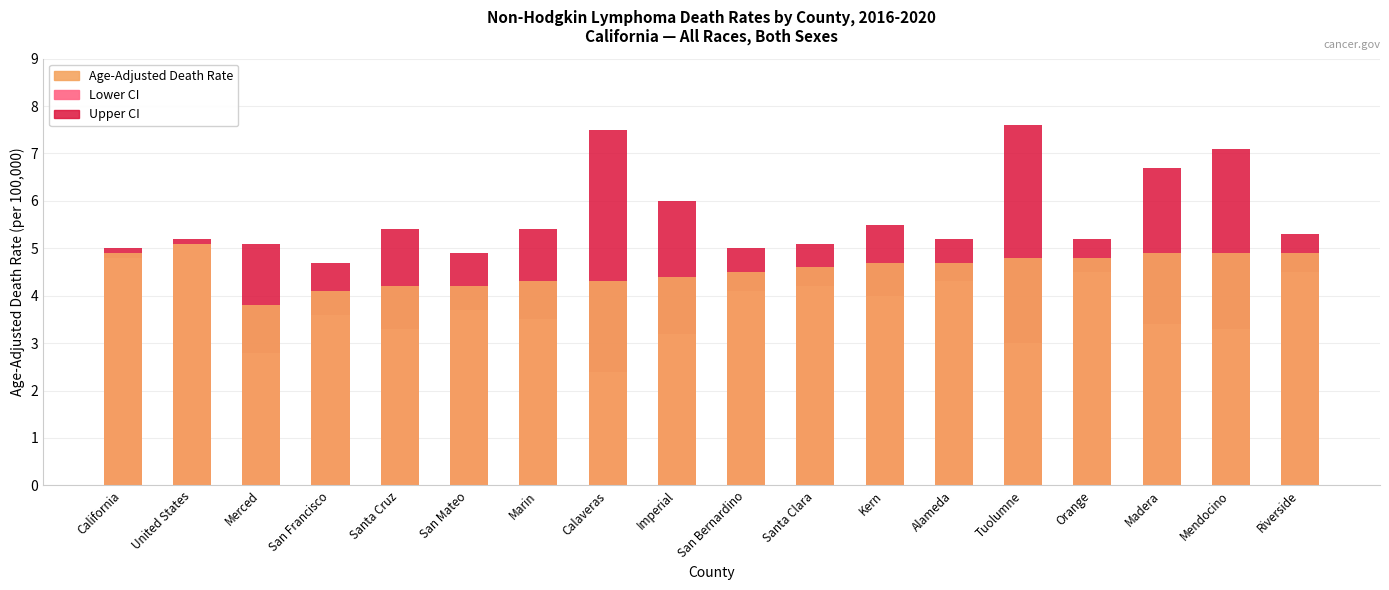

What is the sum of the Lower CI values at California and Santa Cruz?

8.1